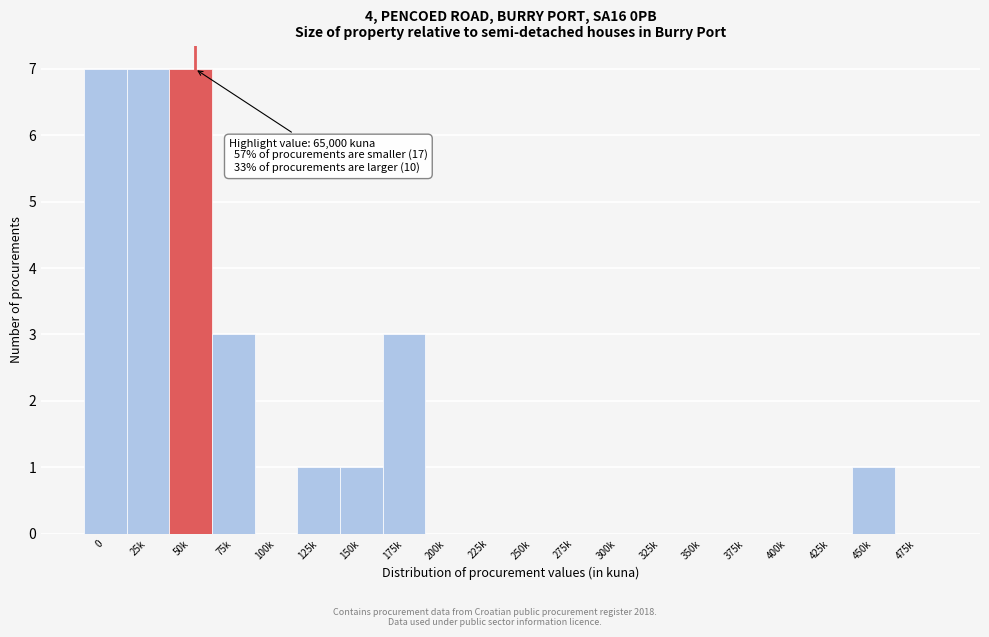

Reading left to right, what are all the values shown in this chart?

0=7	25k=7	50k=7	75k=3	100k=0	125k=1	150k=1	175k=3	200k=0	225k=0	250k=0	275k=0	300k=0	325k=0	350k=0	375k=0	400k=0	425k=0	450k=1	475k=0